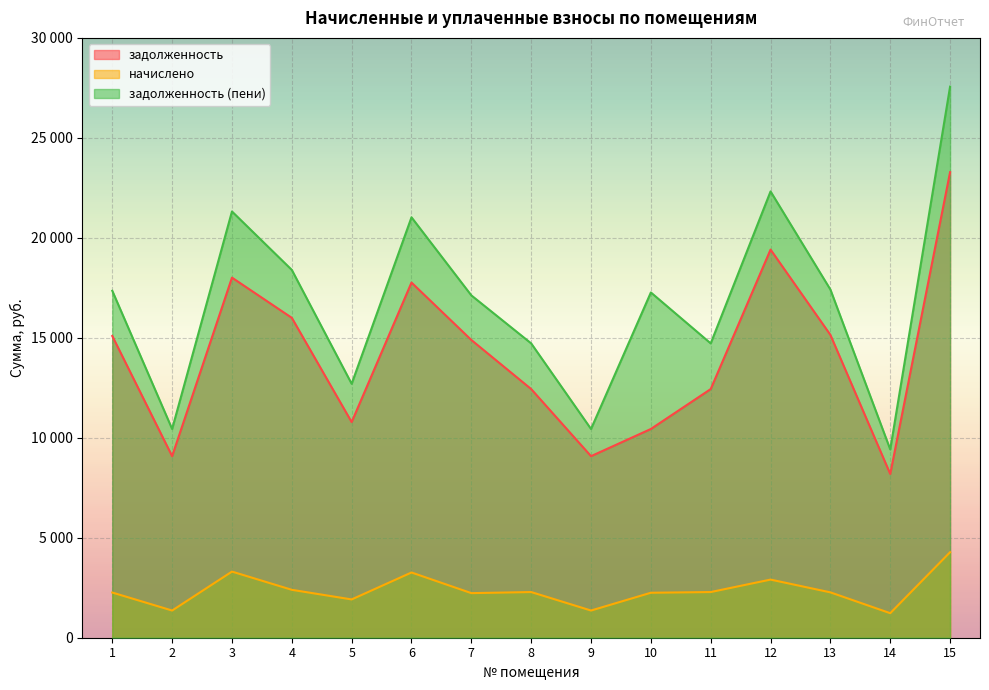

In задолженность, how many points are higher than both neighbors (excluding endpoints)?

3